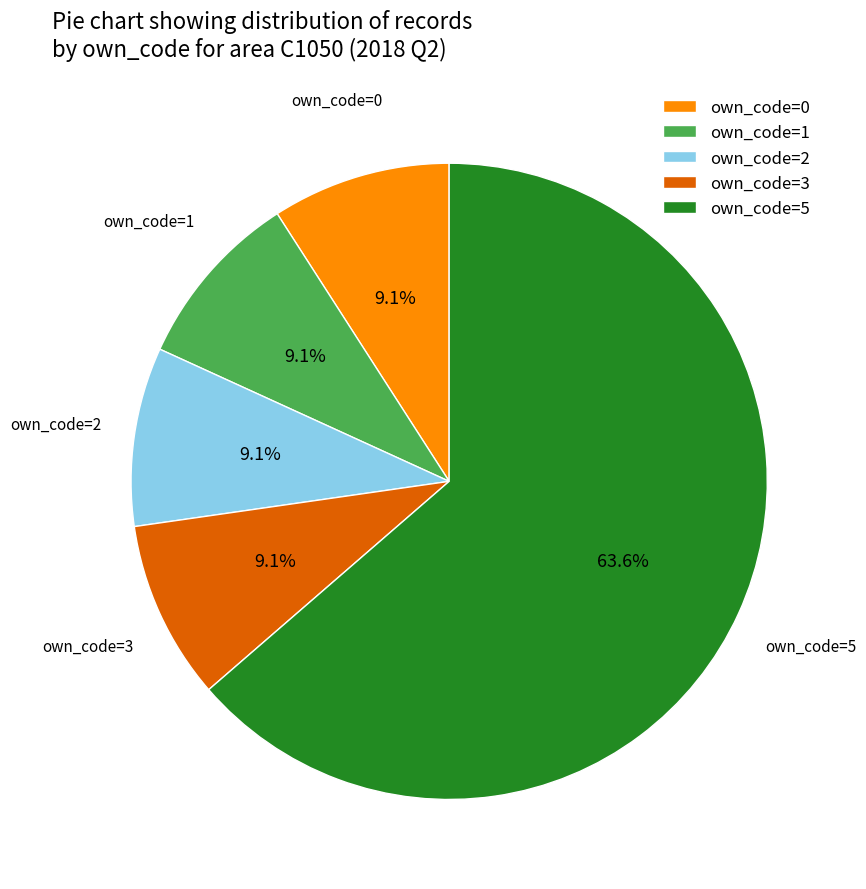

Between own_code=5 and own_code=2, which is larger?

own_code=5